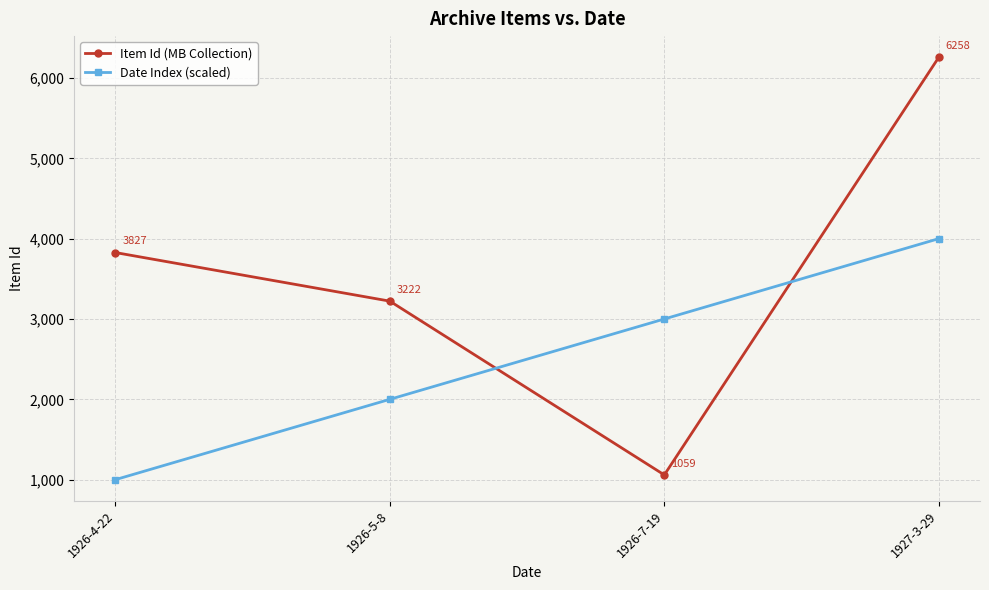

How many lines are shown in the chart?

2